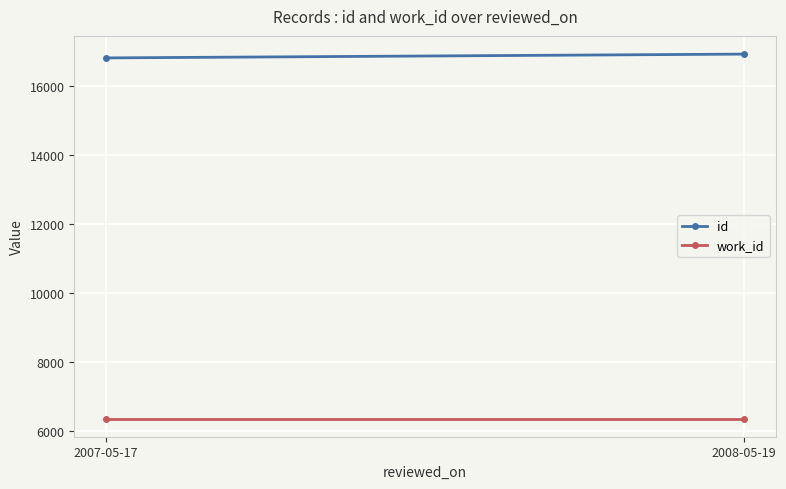

Where is id nearest to the value 16870?

2007-05-17